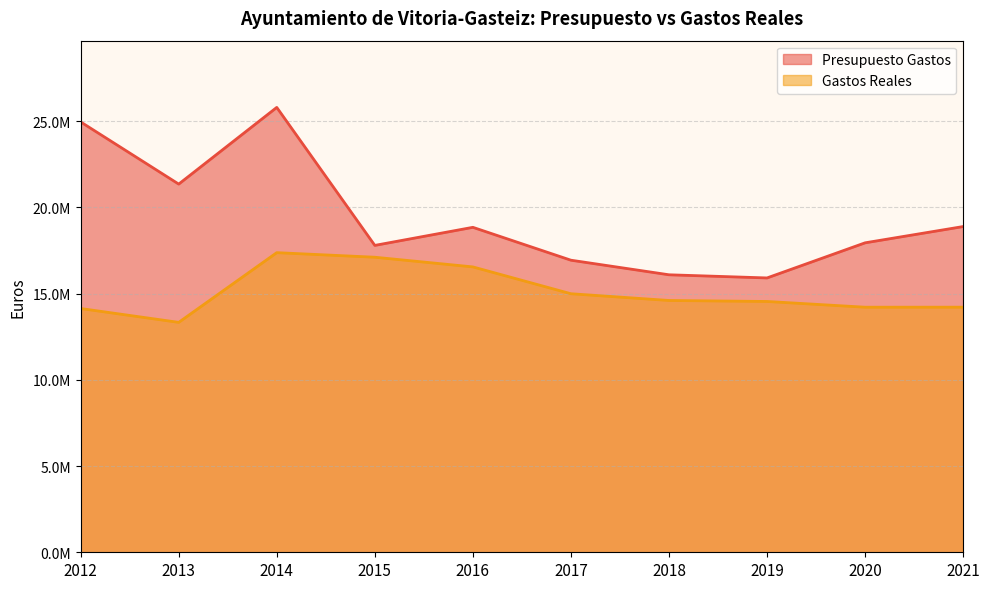

Reading left to right, what are all the values shown in this chart?

Presupuesto Gastos: 24956040.4	21350492.3	25797600.6	17795627.1	18843552.4	16937141.4	16091518.4	15908195.2	17944561.6	18888286.5
Gastos Reales: 14135273.9	13332317.1	17374670.1	17109426.1	16548058.7	14992272.5	14601524.2	14543884.9	14211167.2	14212774.2